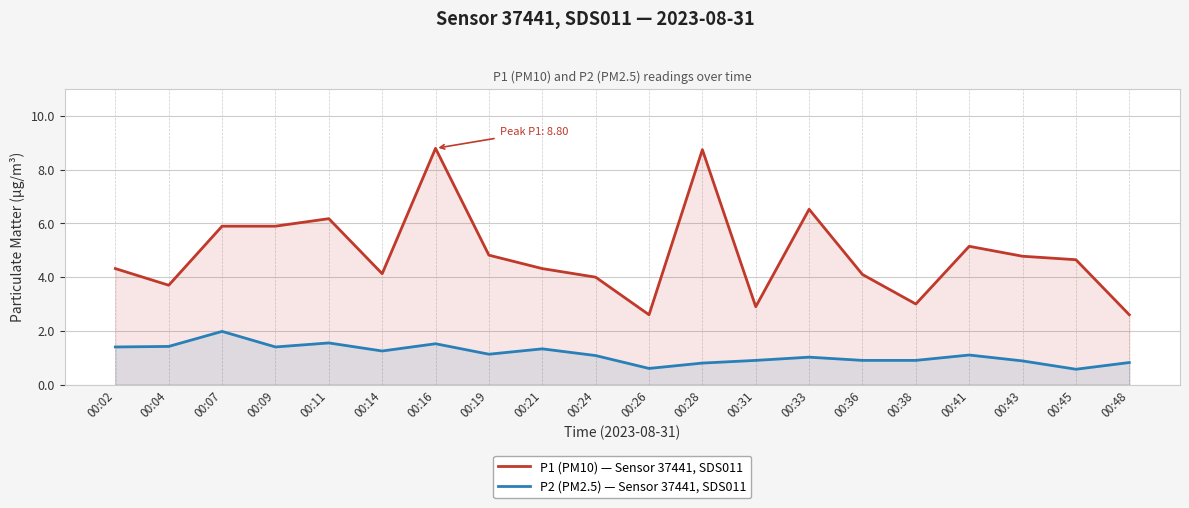

Where does the P2 (PM2.5) — Sensor 37441, SDS011 series first go above 1?

00:02